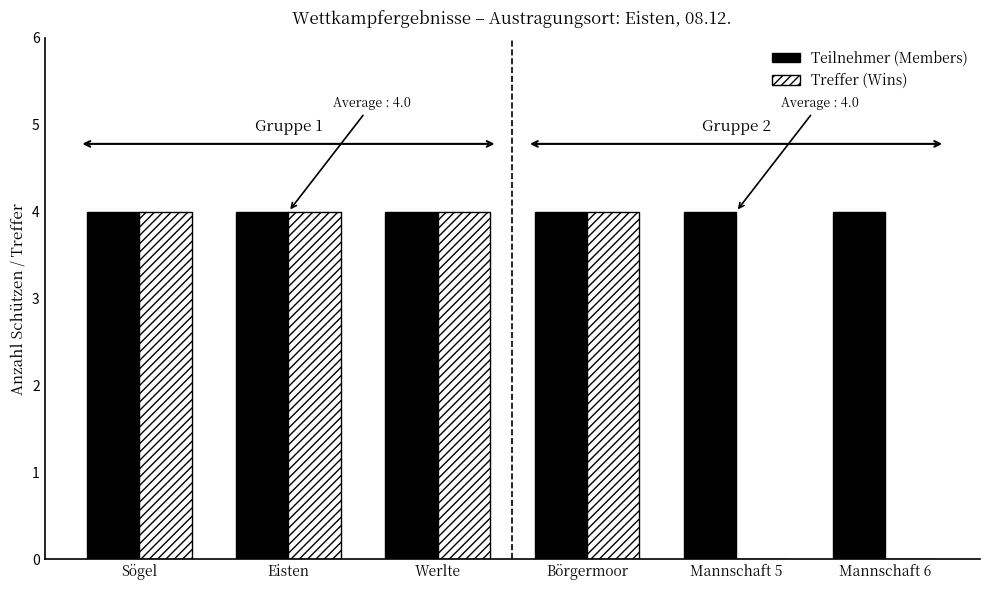

Which series has the largest total across all categories?

Teilnehmer (Members)